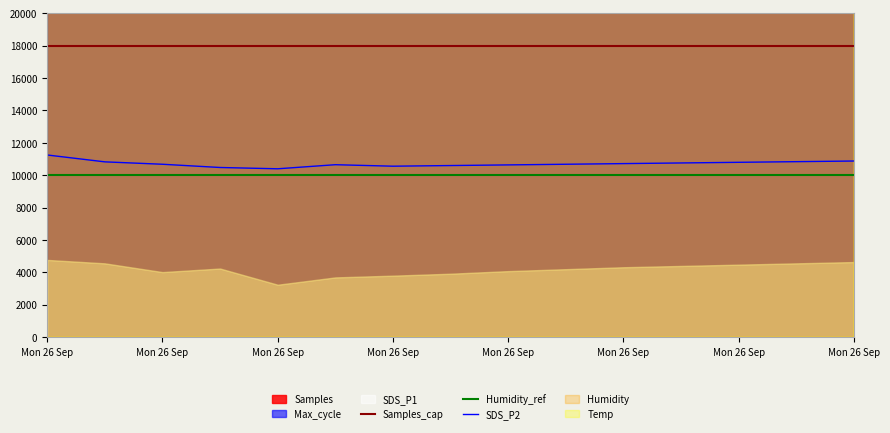

True or false: Humidity_ref has more than 1 points higher than both neighbors.

False